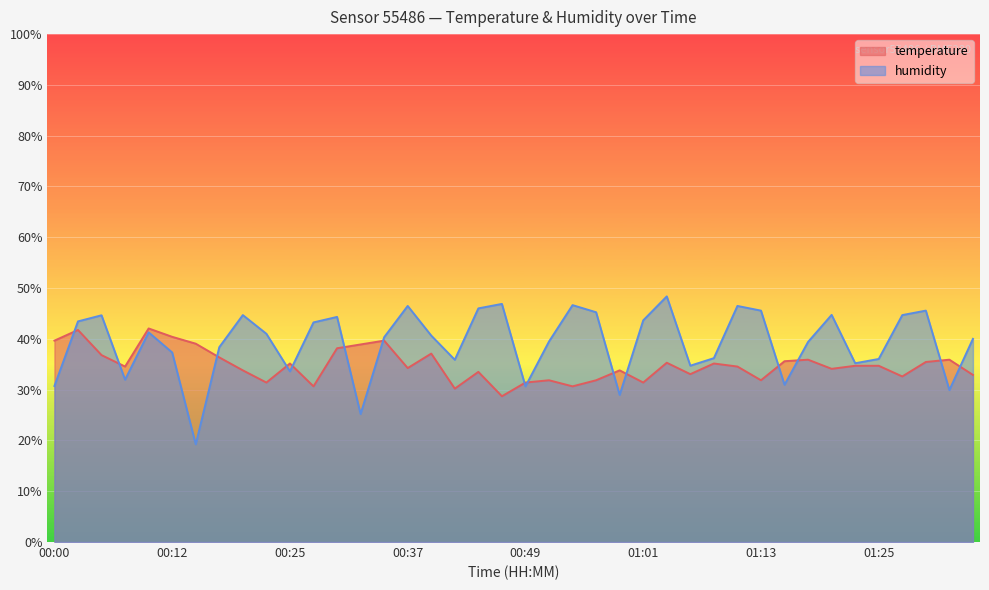

What position from the right is 00:17?

33